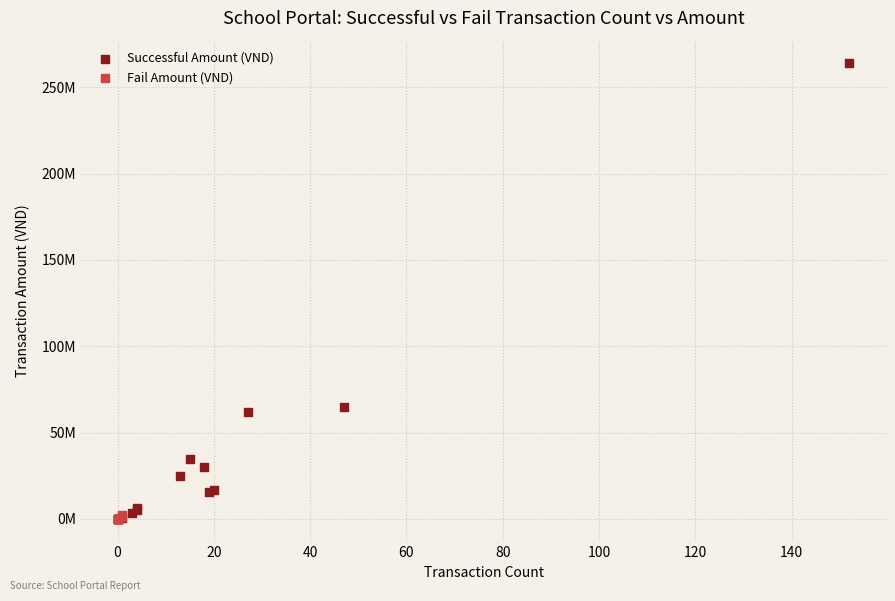

What are all the series names shown in the legend?

Successful Amount (VND), Fail Amount (VND)